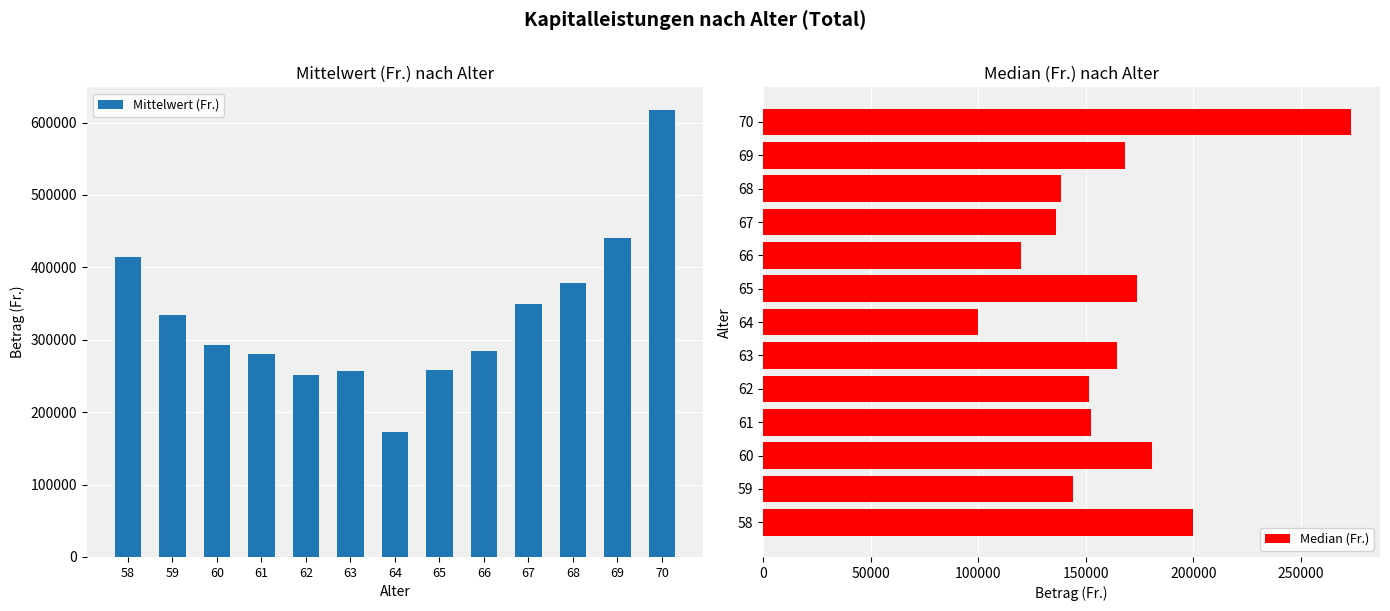

Between 66 and 68, which series saw the biggest shift?

Mittelwert (Fr.)